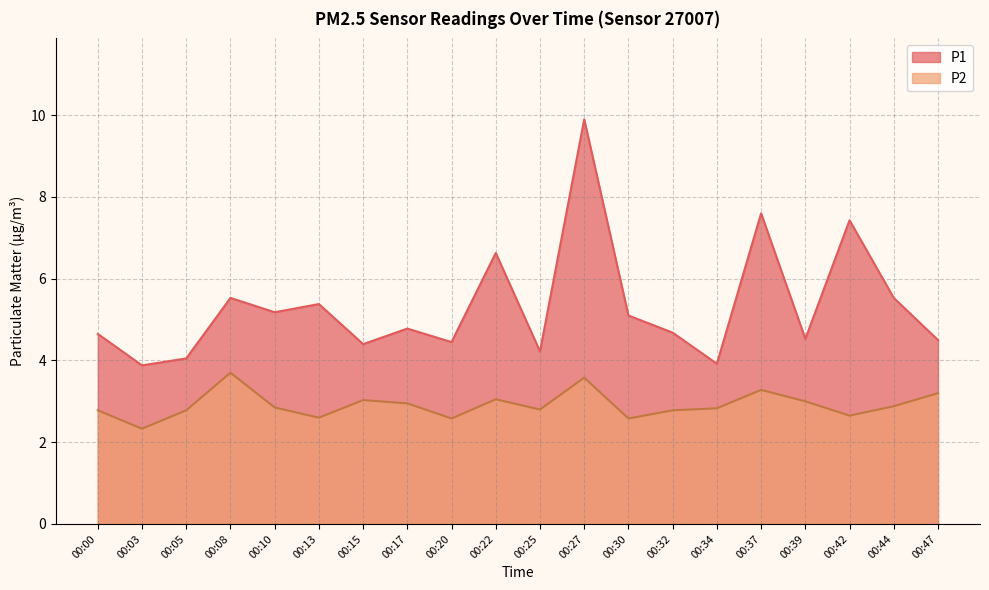

At which category is the sum across all series the highest?

00:27